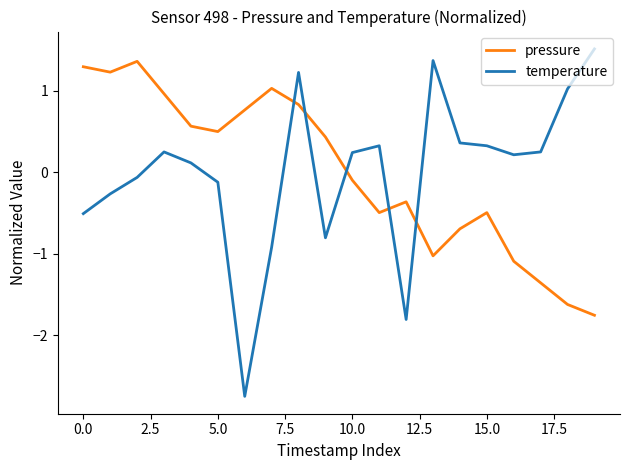

What is the maximum value shown in the chart?

1.5